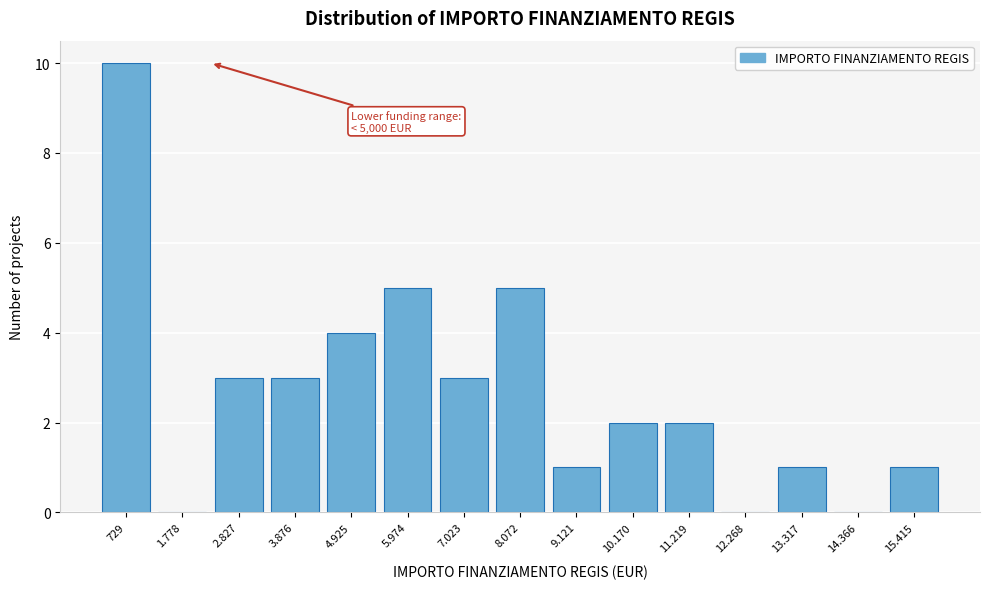

Reading right to left, list all the values displayed in this chart.

15.415=1	14.366=0	13.317=1	12.268=0	11.219=2	10.170=2	9.121=1	8.072=5	7.023=3	5.974=5	4.925=4	3.876=3	2.827=3	1.778=0	729=10